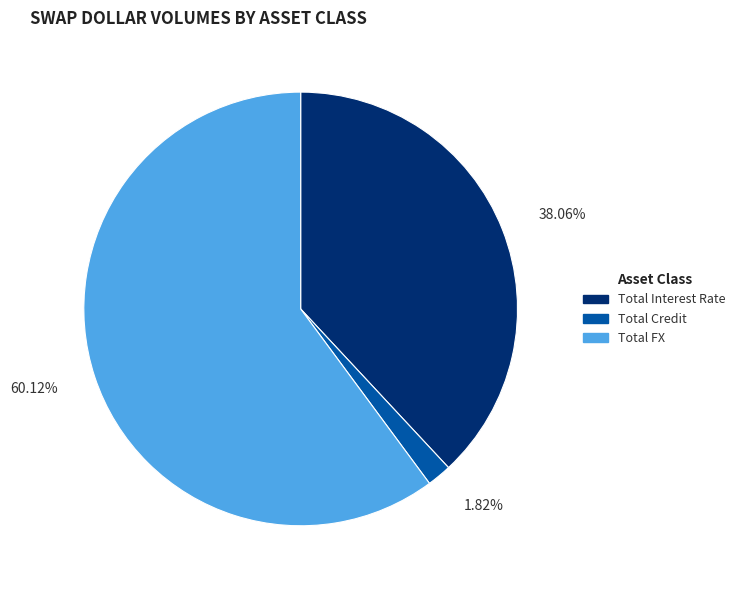

Combined, what portion of the pie is Total FX and Total Credit?

61.9%